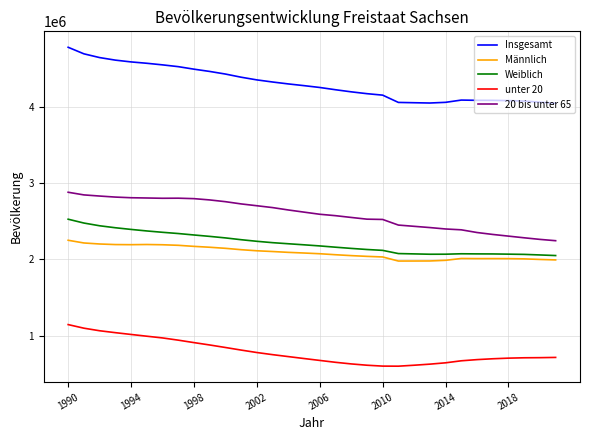

Which series has the largest total across all categories?

Insgesamt